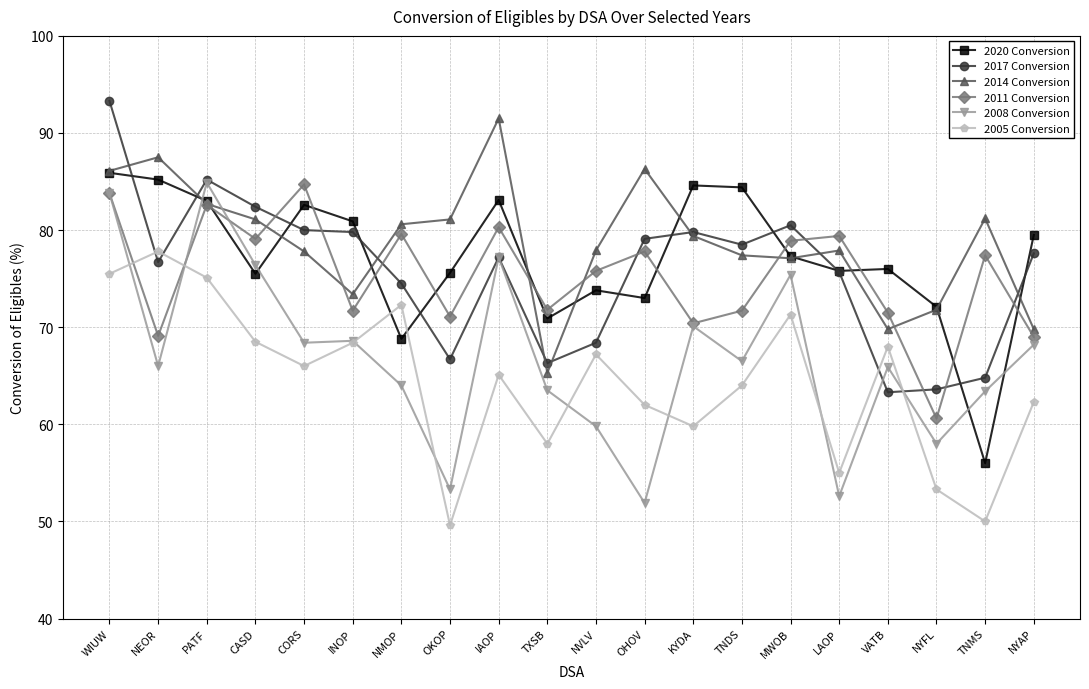

How many data points does each series have?

20